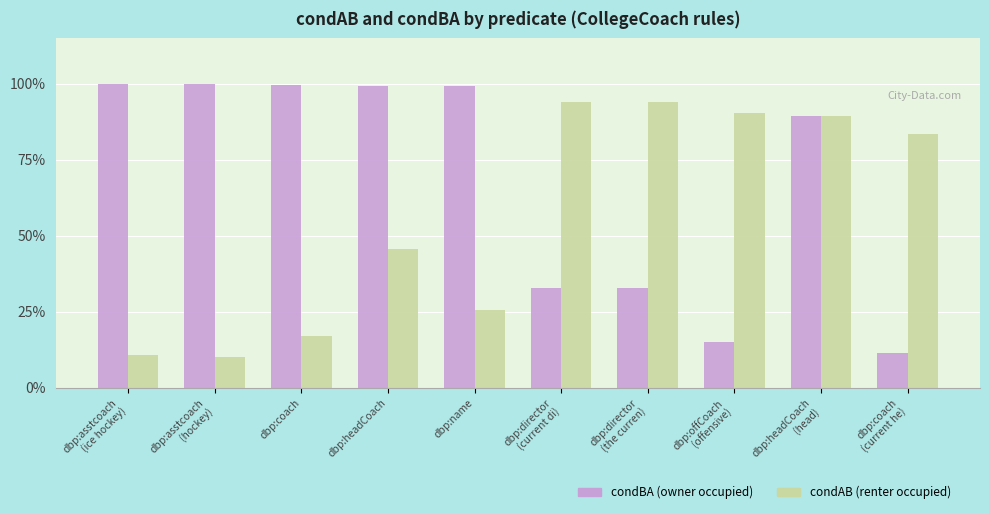

Reading left to right, what are all the values shown in this chart?

condBA (owner): dbp:asstcoach
(ice hockey)=1.0	dbp:asstcoach
(hockey)=1.0	dbp:coach=1.0	dbp:headCoach=1.0	dbp:name=1.0	dbp:director
(current di)=0.3	dbp:director
(the curren)=0.3	dbp:offCoach
(offensive)=0.2	dbp:headCoach
(head)=0.9	dbp:coach
(current he)=0.1
condAB (renter): dbp:asstcoach
(ice hockey)=0.1	dbp:asstcoach
(hockey)=0.1	dbp:coach=0.2	dbp:headCoach=0.5	dbp:name=0.3	dbp:director
(current di)=0.9	dbp:director
(the curren)=0.9	dbp:offCoach
(offensive)=0.9	dbp:headCoach
(head)=0.9	dbp:coach
(current he)=0.8